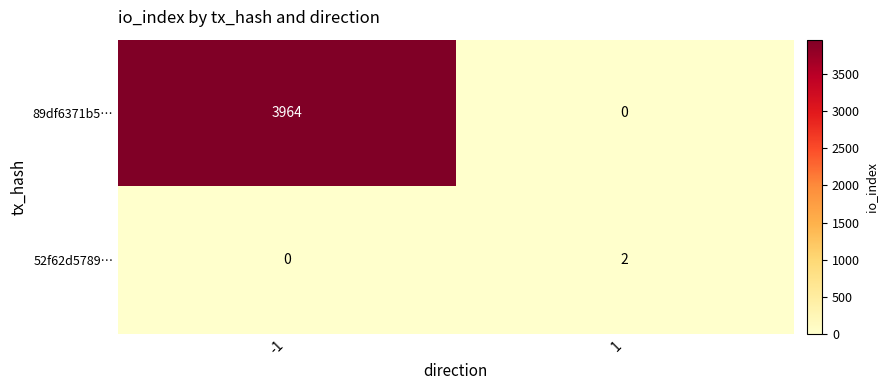

True or false: 52f62d5789… has a value of 3 at 1.

False